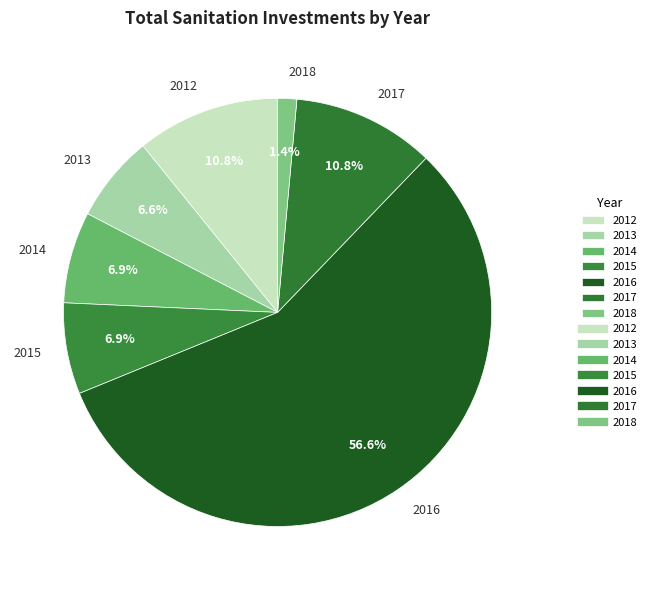

Is it true that 2018 is 1% of the pie?

True